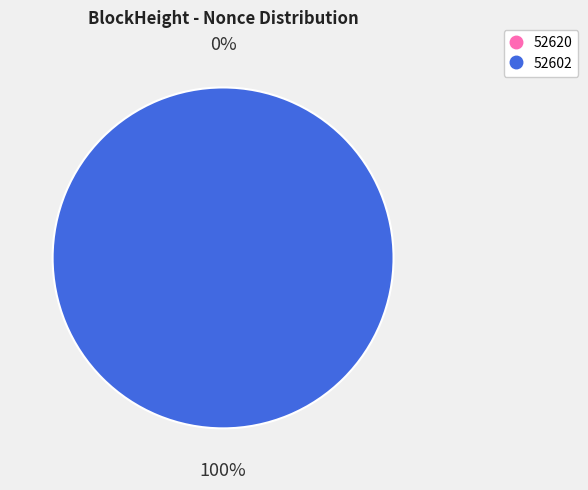

What is the majority slice?

52602